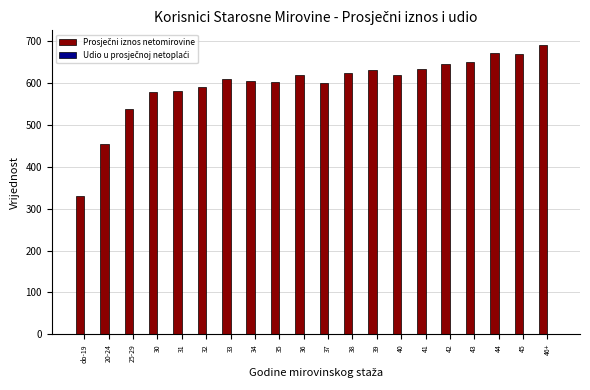

Which category has the highest value across all series?

46+